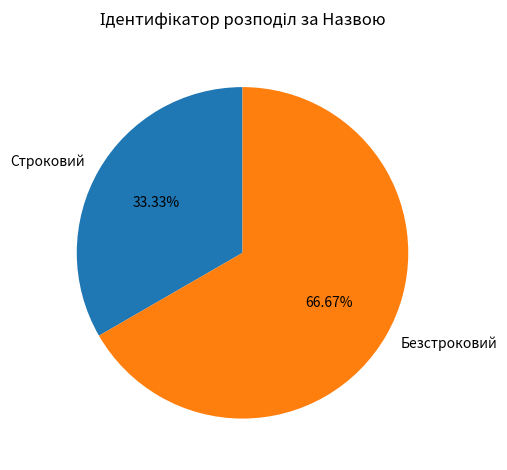

Which has a higher value, Строковий or Безстроковий?

Безстроковий